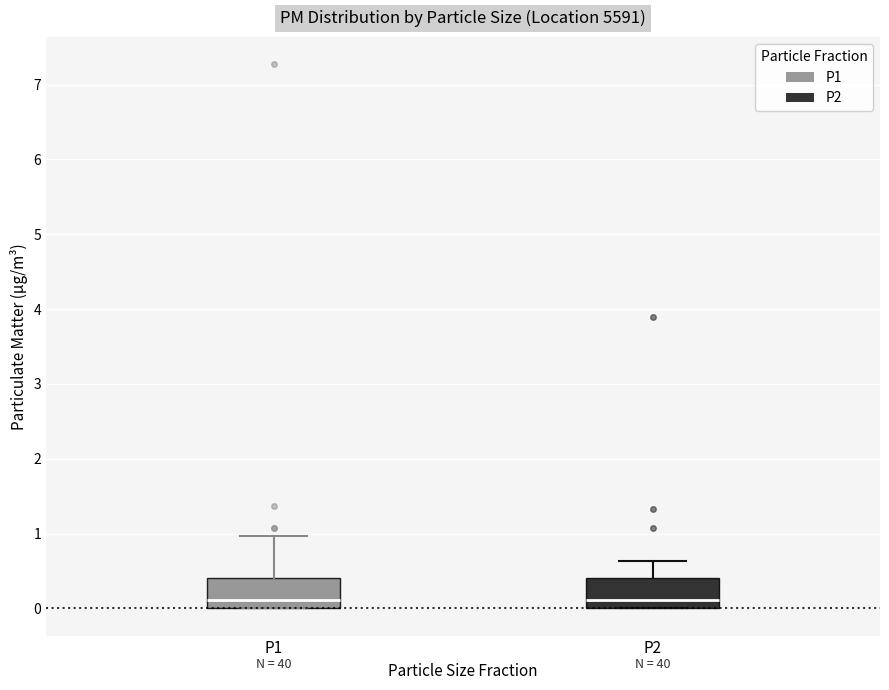

Where does the median line of the box for P2 sit on the y-axis? The values are not printed on the chart, so give them approximately, as read against the axis.

0.1